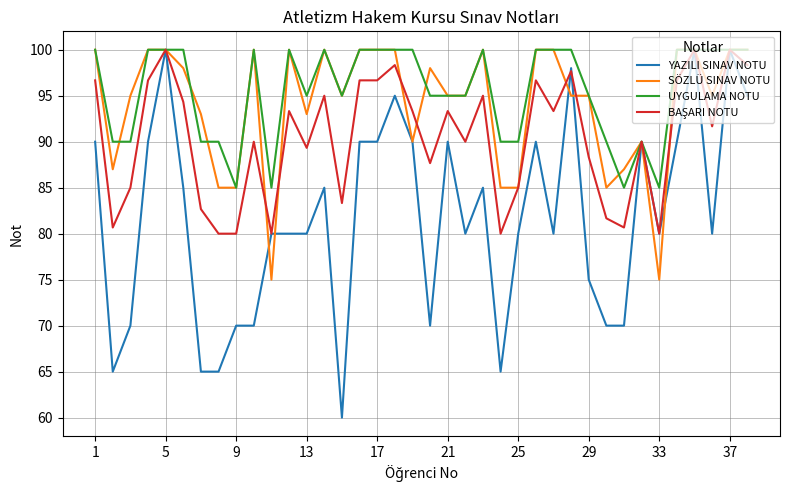

What is the maximum value for YAZILI SINAV NOTU?

100.0